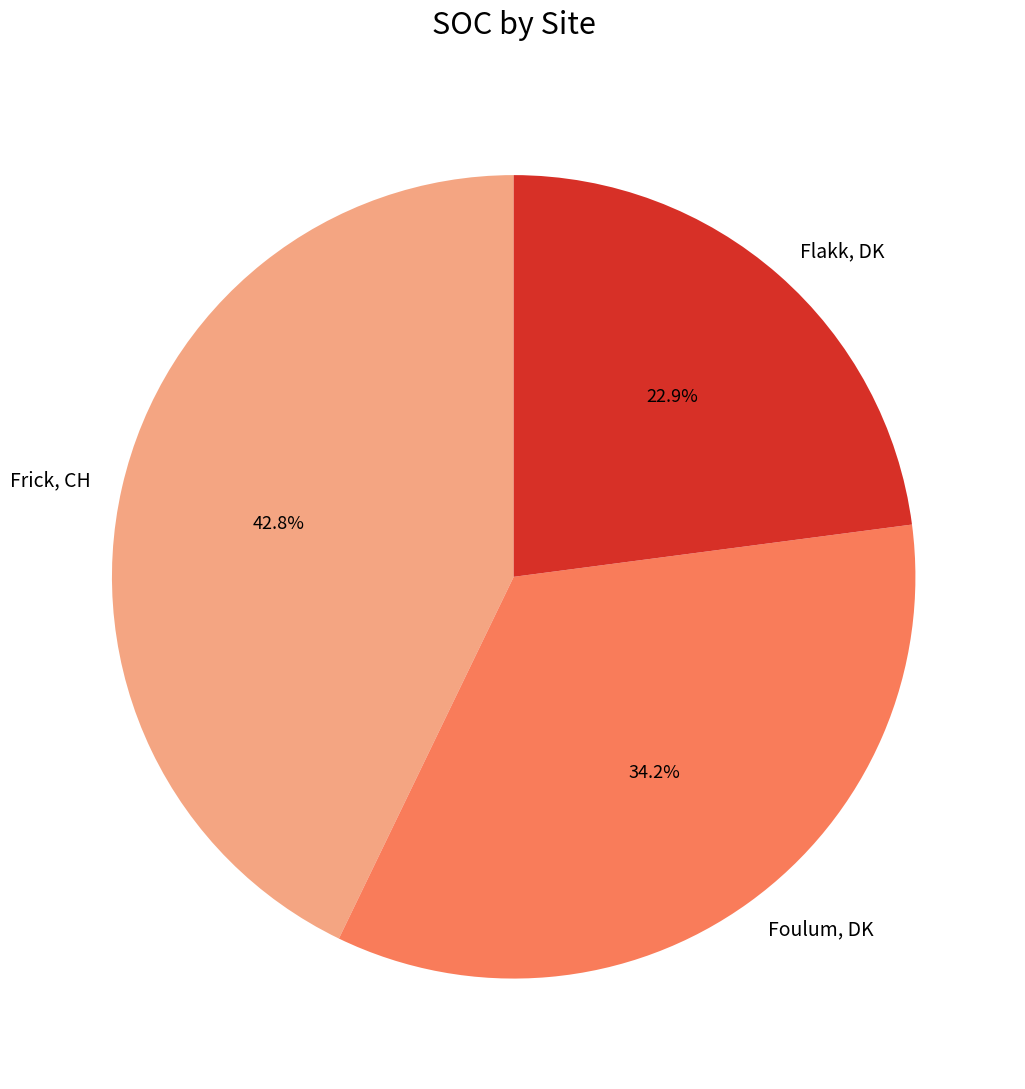

Is there any slice that represents more than half of the pie?

No